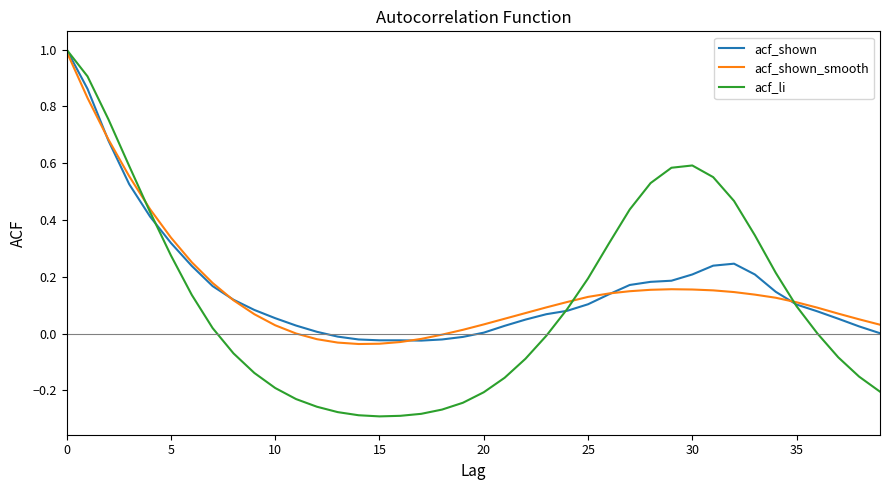

Which series ends up on top after the final intersection of acf_shown and acf_li?

acf_shown